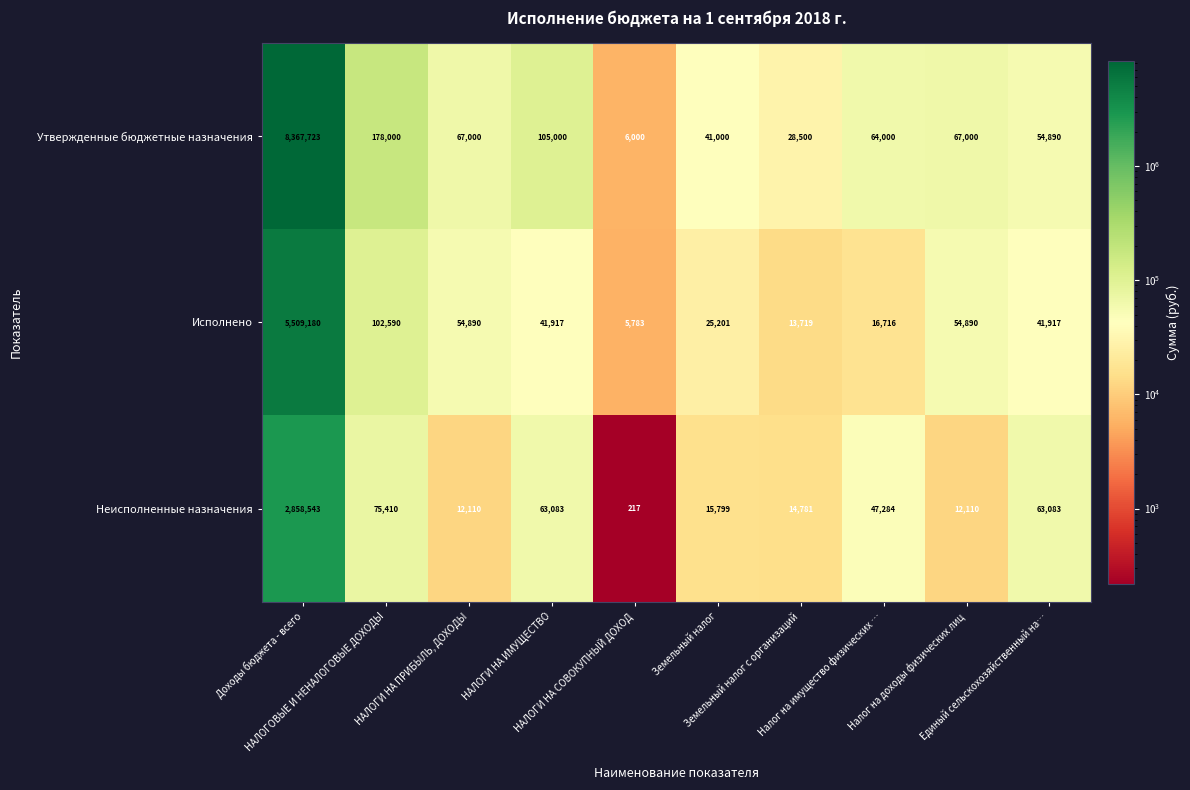

What is the minimum value shown in the chart?

217